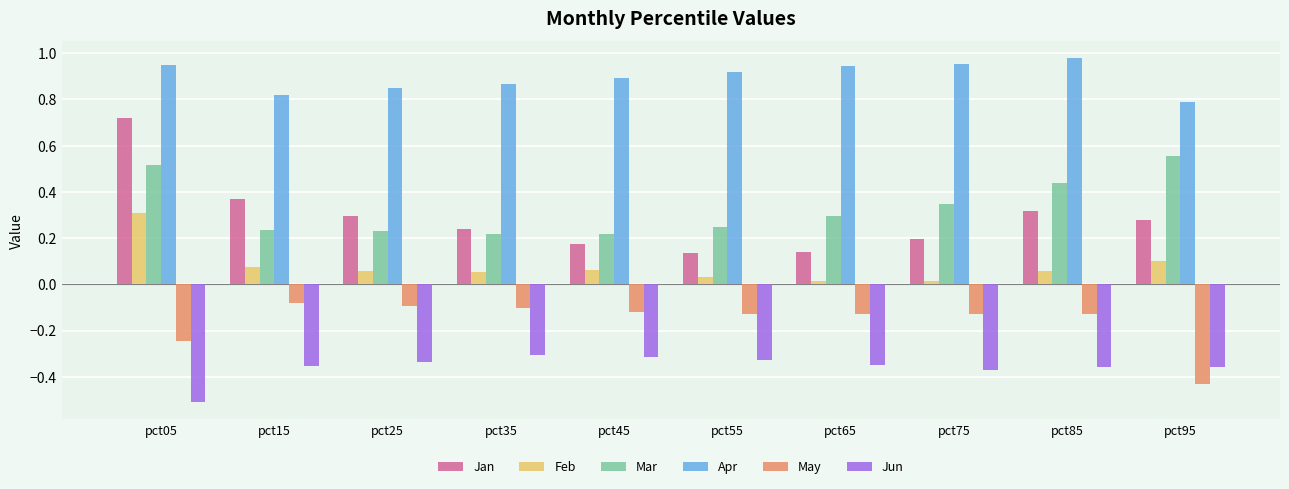

At pct65, list the series in order from smallest to largest.

Jun, May, Feb, Jan, Mar, Apr